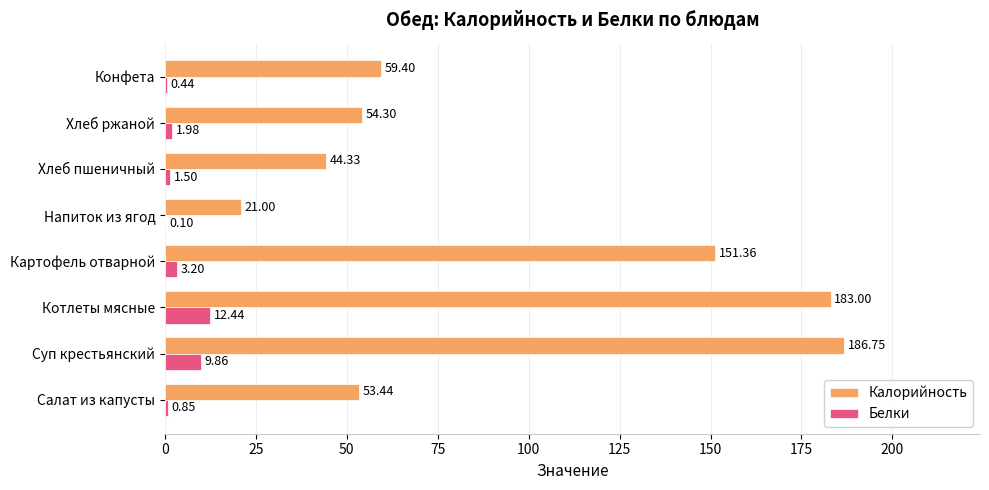

What are all the series names shown in the legend?

Калорийность, Белки